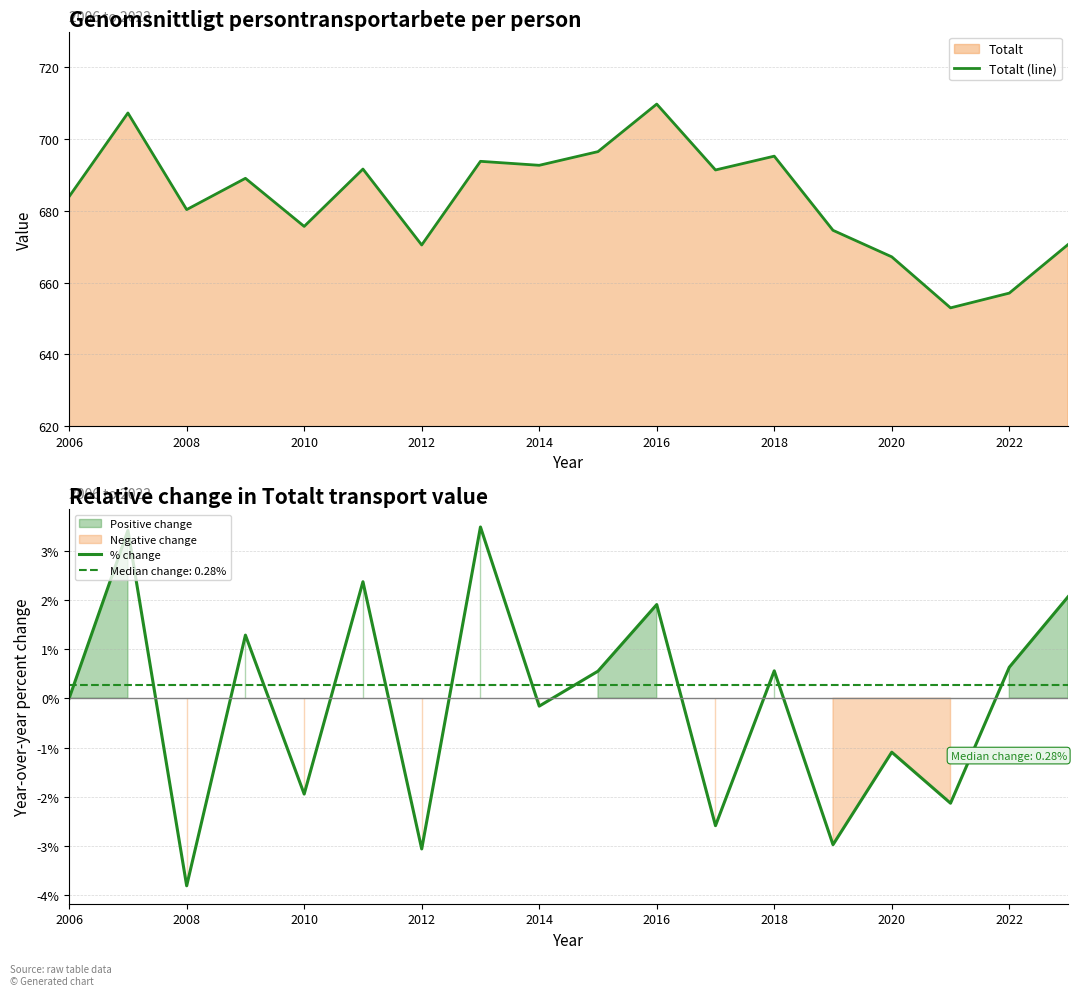

Rank the series by their average value, from lowest to highest.

% change, Totalt (line)